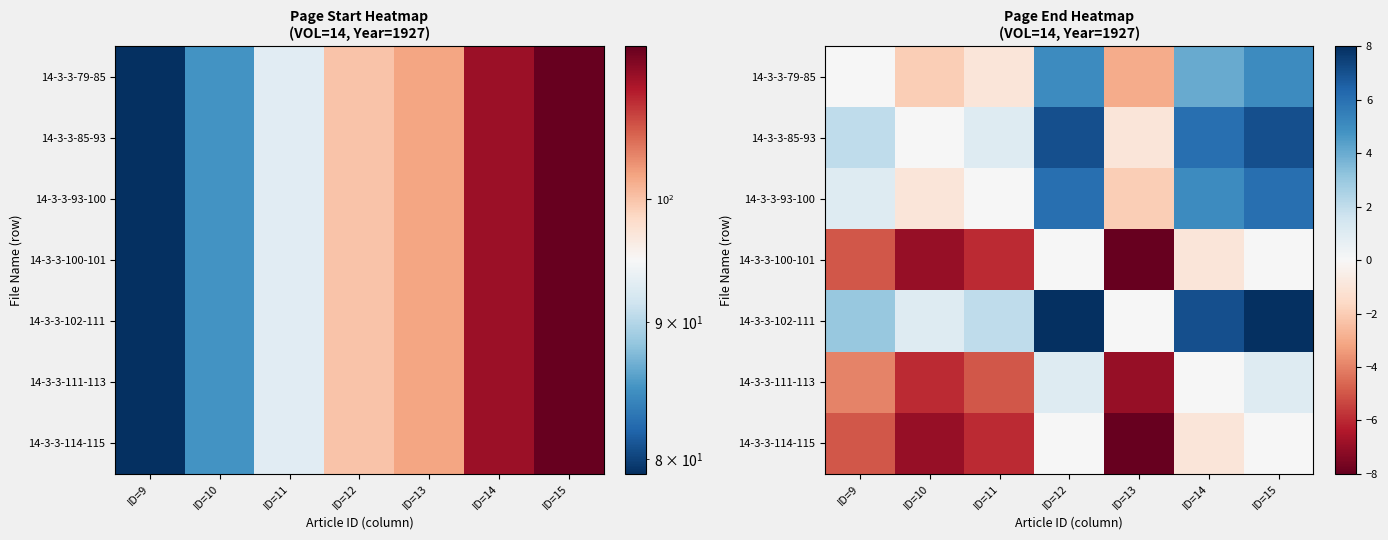

Is it true that 14-3-3-100-101 equals -7 at ID=9?

False